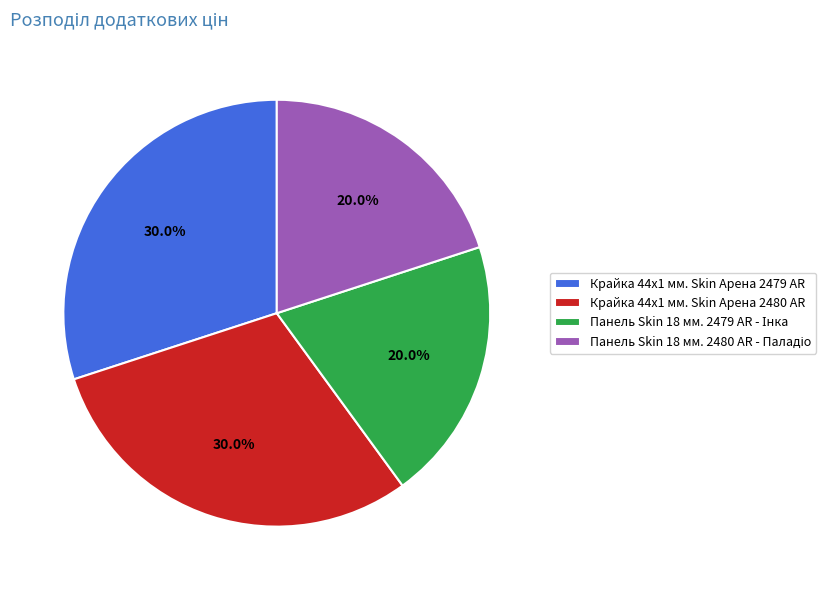

How many slices are in this pie chart?

4